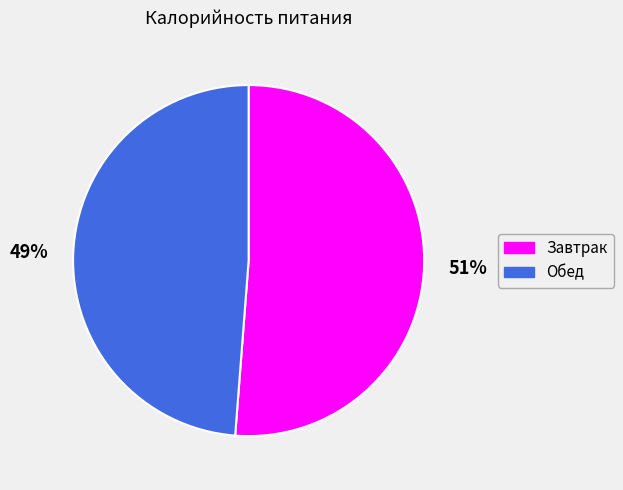

What percentage is the Завтрак slice, to the nearest percent?

51%